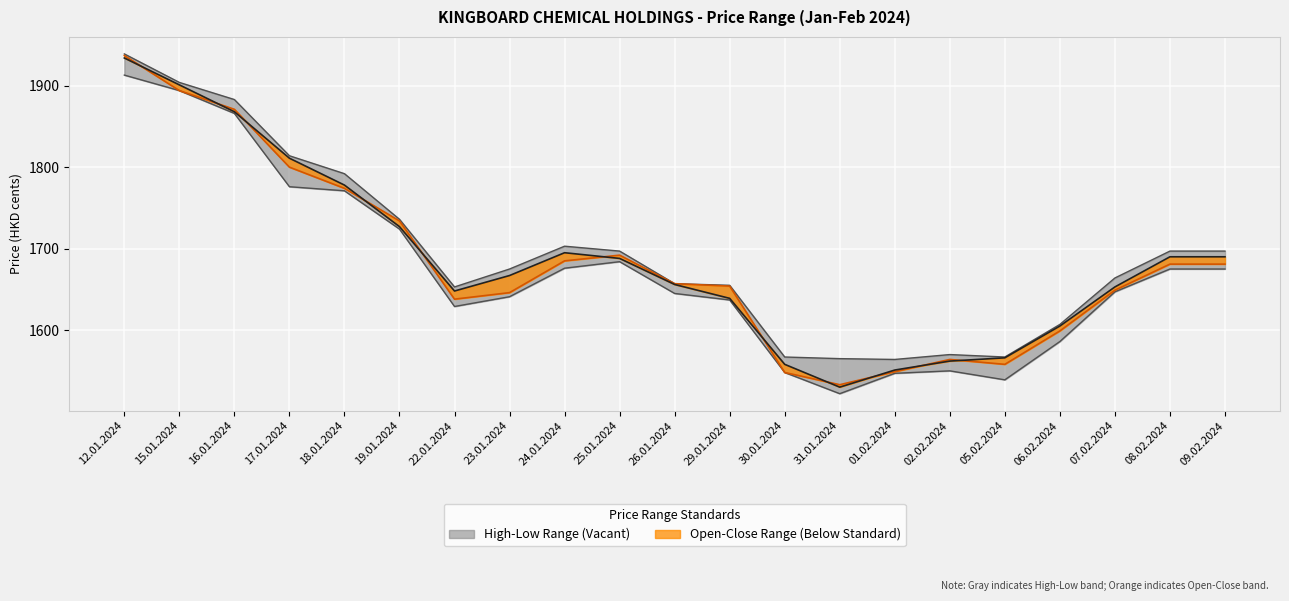

The High series shows 1567 at 30.01.2024. True or false?

True